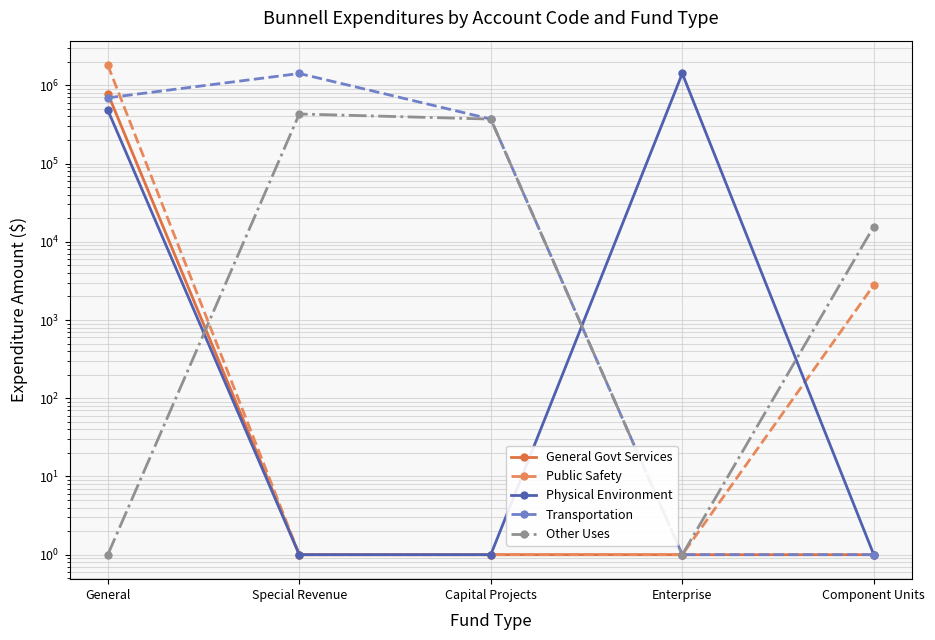

What is the label of the 2nd point from the right?

Enterprise